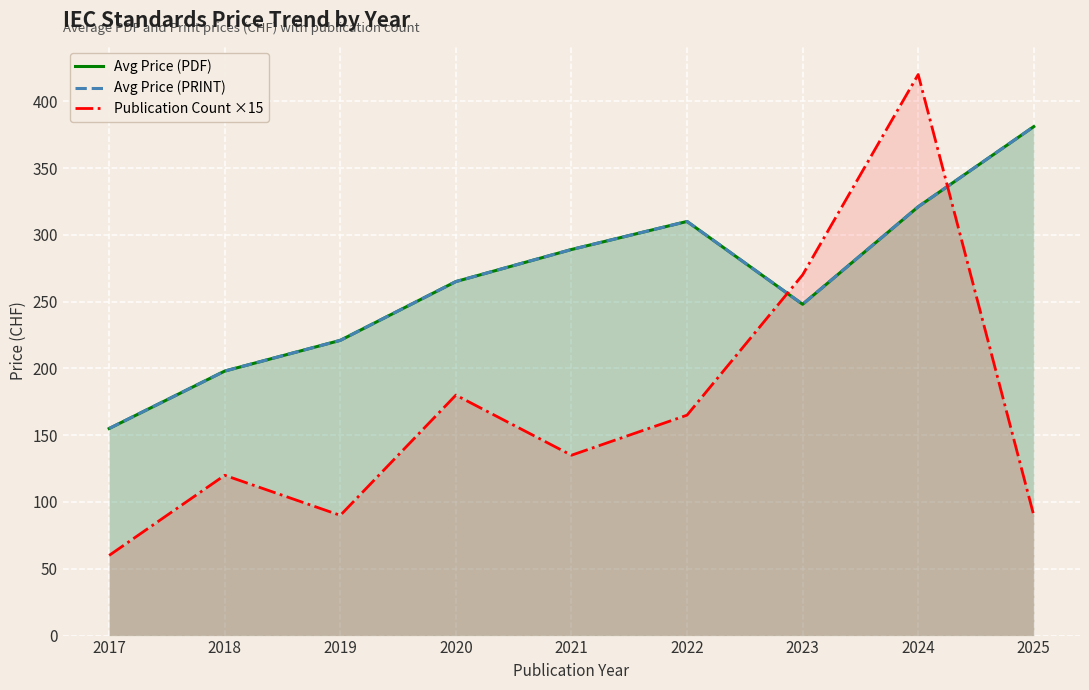

True or false: Avg Price (PDF) has more than 2 interior local peaks.

False